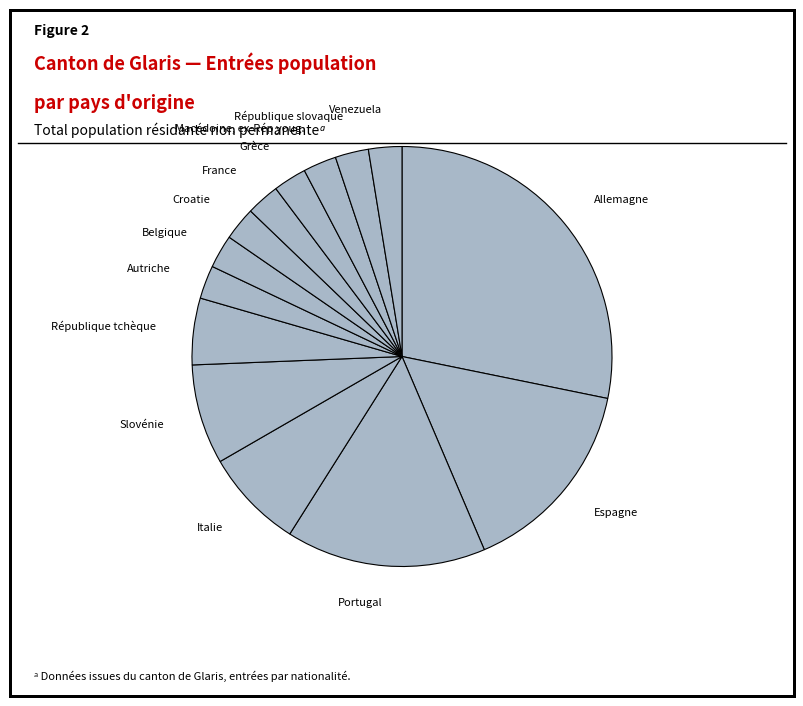

What is the largest slice in the pie chart?

Allemagne